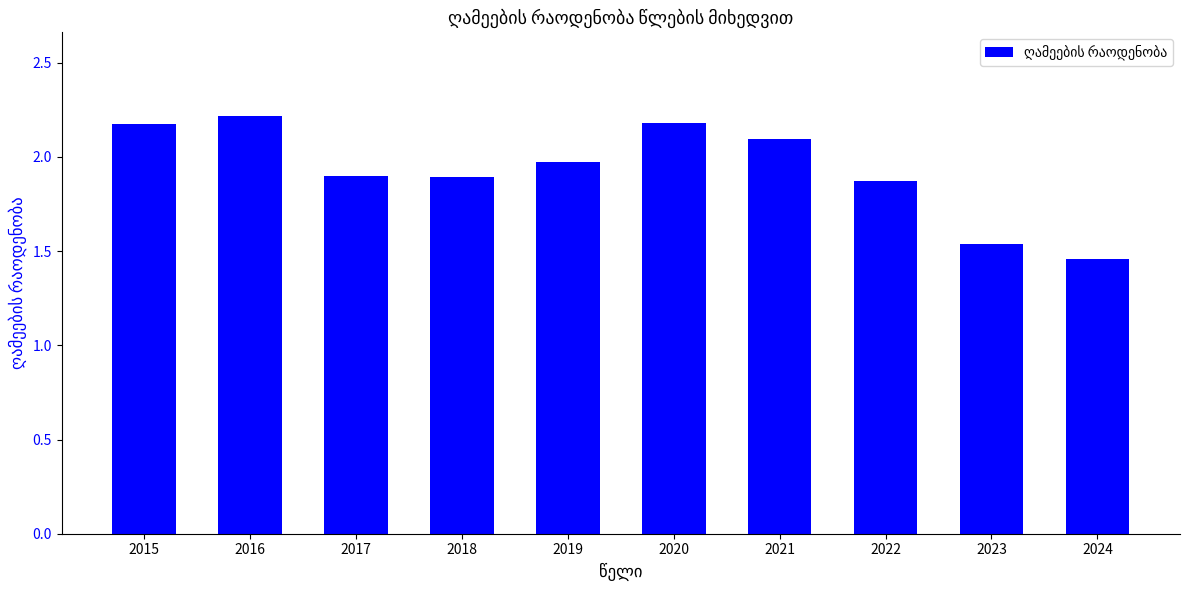

True or false: the data shows 0.8 at 2023.

False